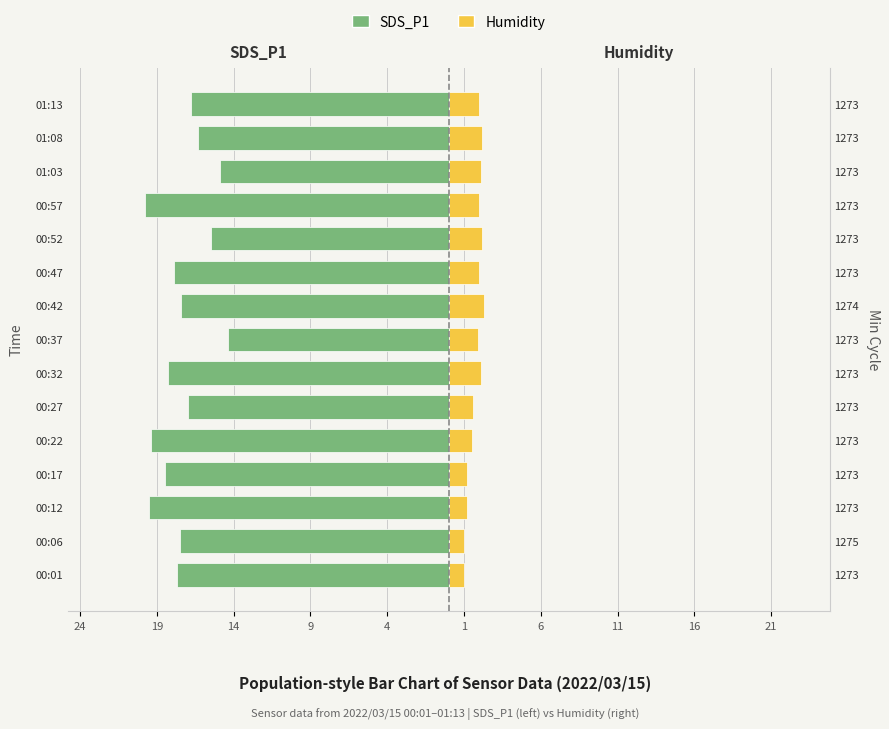

What is the value of the Humidity bar at the 1st from the left?

1.0